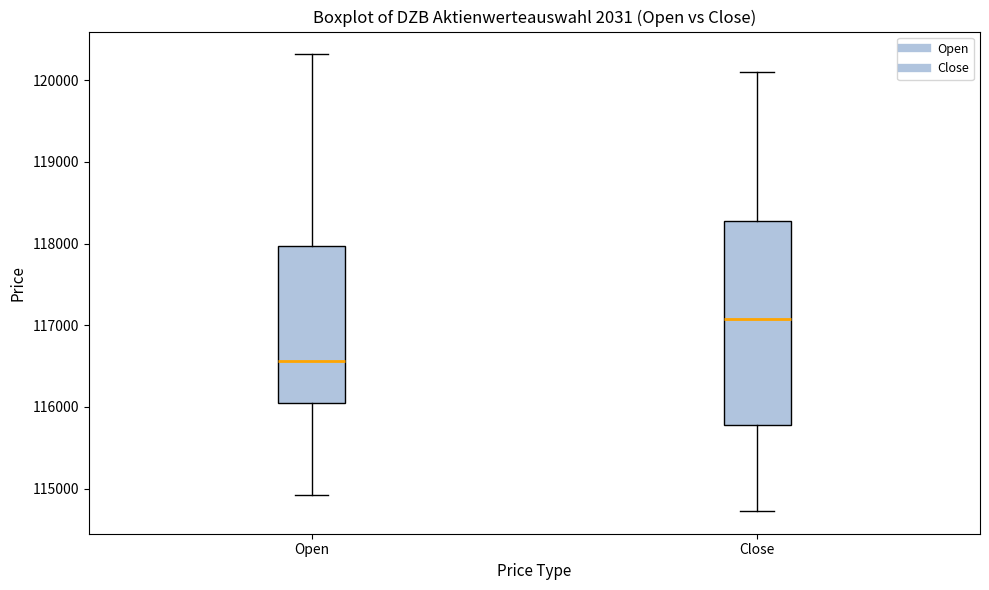

Reading left to right, transcribe this box plot: for each box, give where its median line is, the range the box spans, and where its two whiskers end, as read against the y-axis. The values are not printed on the chart, so give them approximately, as read against the axis.

Open: median 116600, box 116000 to 118000, whiskers 114900 to 120300
Close: median 117100, box 115800 to 118300, whiskers 114700 to 120100